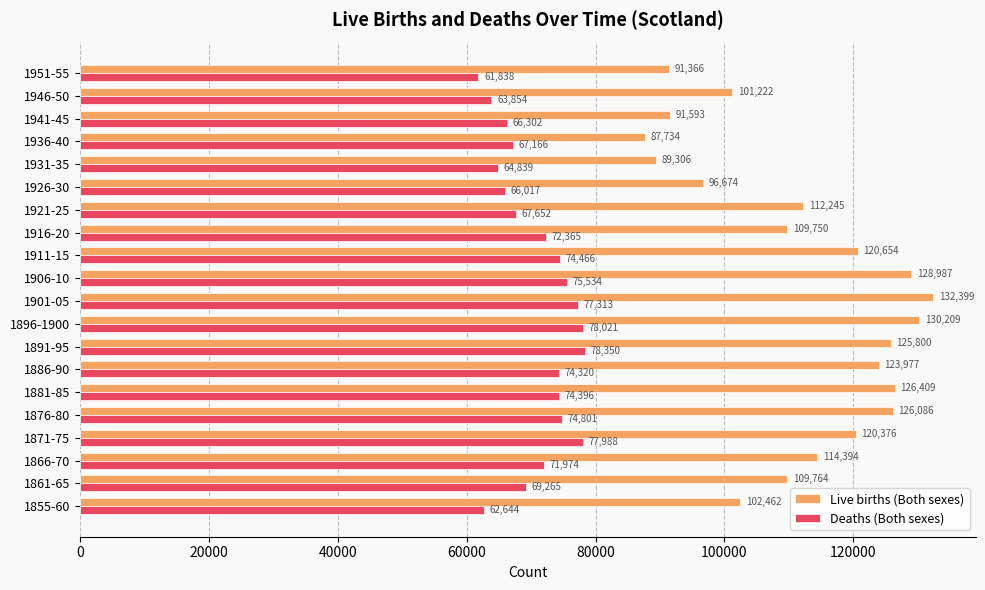

How many series are shown in this chart?

2